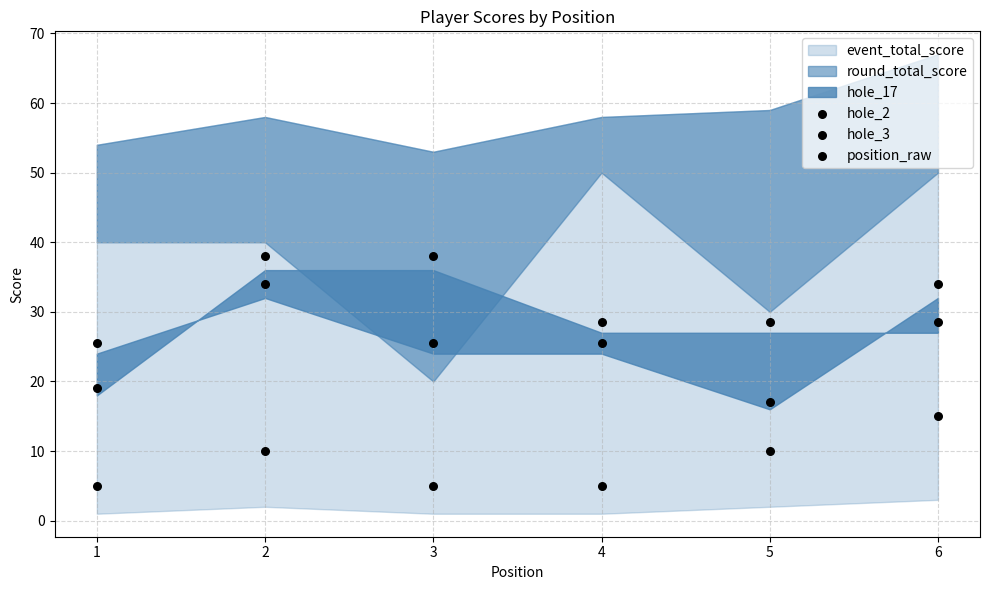

How many points are shown in the scatter plot?

18